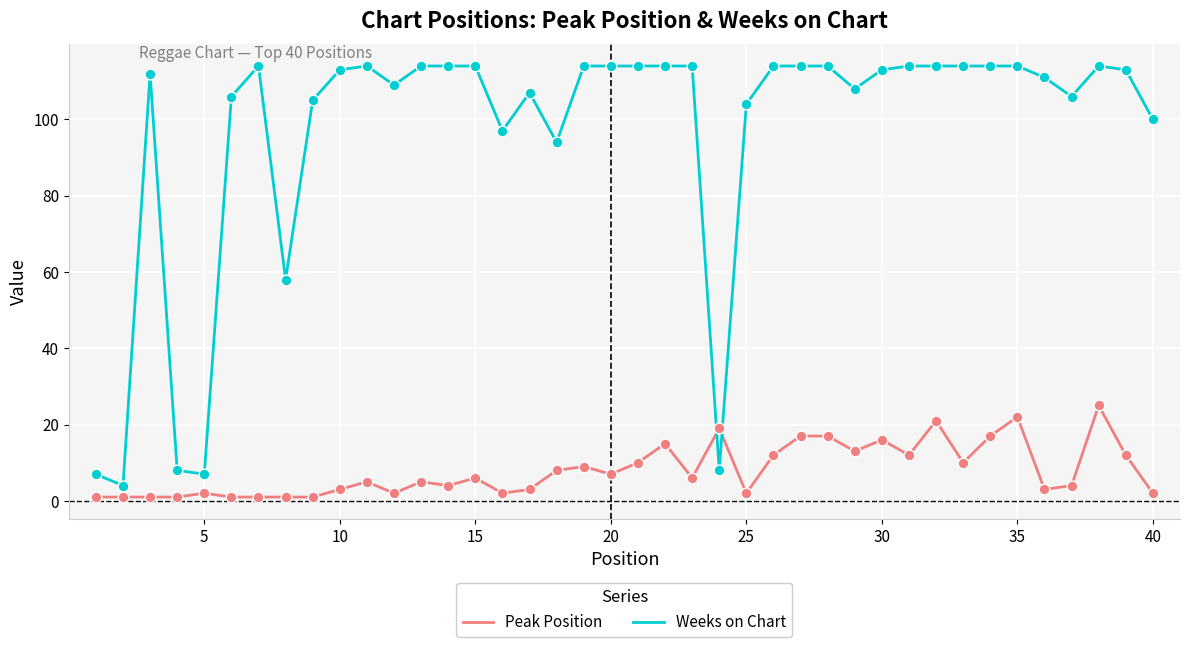

At how many categories does at least one series exceed 60?

34